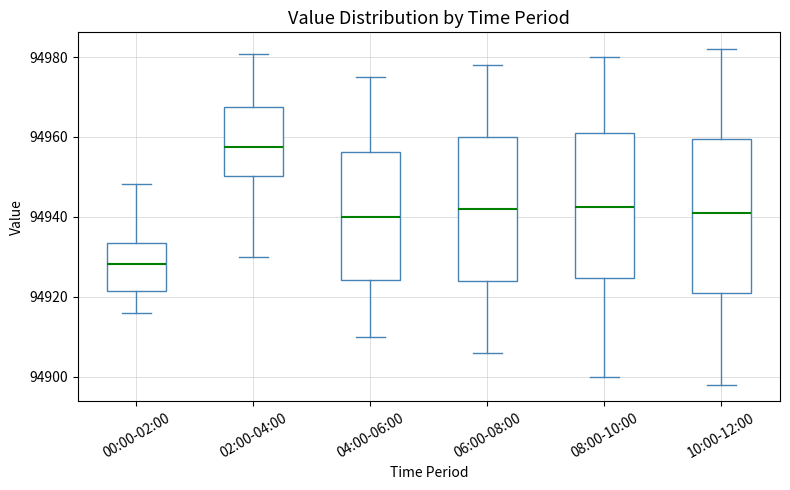

Reading left to right, transcribe this box plot: for each box, give where its median line is, the range the box spans, and where its two whiskers end, as read against the y-axis. The values are not printed on the chart, so give them approximately, as read against the axis.

00:00-02:00: median 94928, box 94922 to 94934, whiskers 94916 to 94948
02:00-04:00: median 94958, box 94950 to 94968, whiskers 94930 to 94980
04:00-06:00: median 94940, box 94924 to 94956, whiskers 94910 to 94976
06:00-08:00: median 94942, box 94924 to 94960, whiskers 94906 to 94978
08:00-10:00: median 94942, box 94924 to 94962, whiskers 94900 to 94980
10:00-12:00: median 94942, box 94922 to 94960, whiskers 94898 to 94982